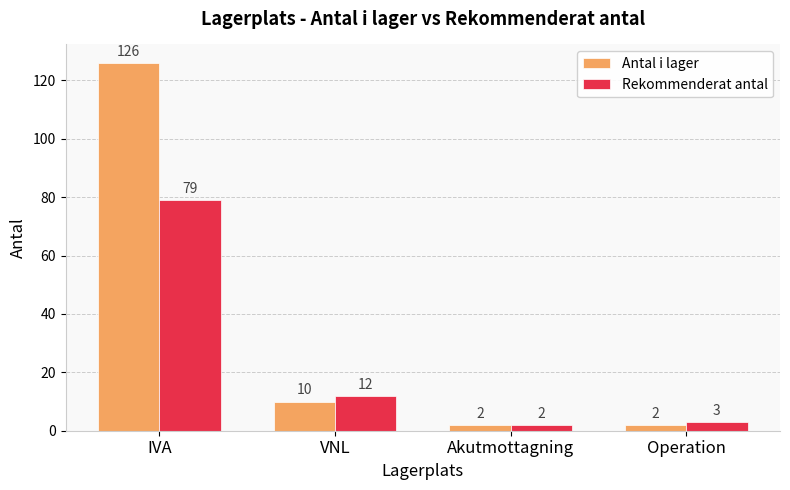

The Rekommenderat antal series shows 3 at Operation. True or false?

True